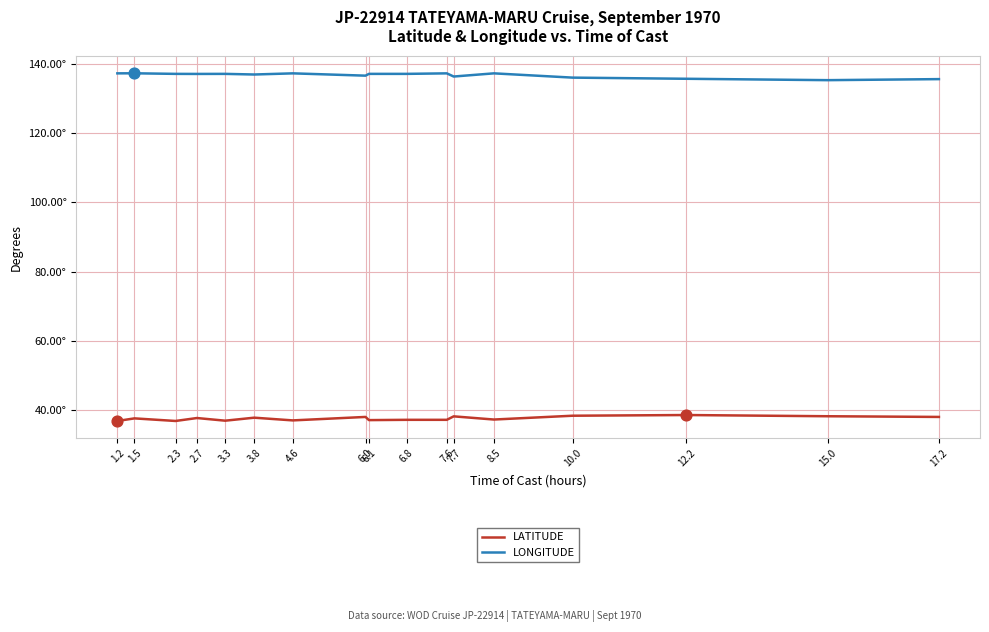

What is the total value across all series at 6.8?

174.2